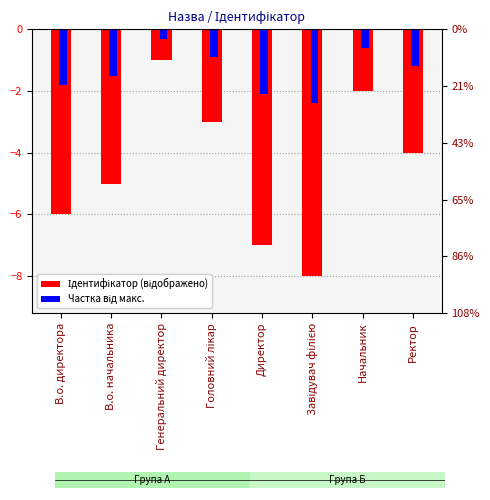

Reading right to left, transcribe all the data shown in this chart.

Ідентифікатор (відображено): Ректор=-4.0	Начальник=-2.0	Завідувач філією=-8.0	Директор=-7.0	Головний лікар=-3.0	Генеральний директор=-1.0	В.о. начальника=-5.0	В.о. директора=-6.0
Частка від макс.: Ректор=-1.2	Начальник=-0.6	Завідувач філією=-2.4	Директор=-2.1	Головний лікар=-0.9	Генеральний директор=-0.3	В.о. начальника=-1.5	В.о. директора=-1.8